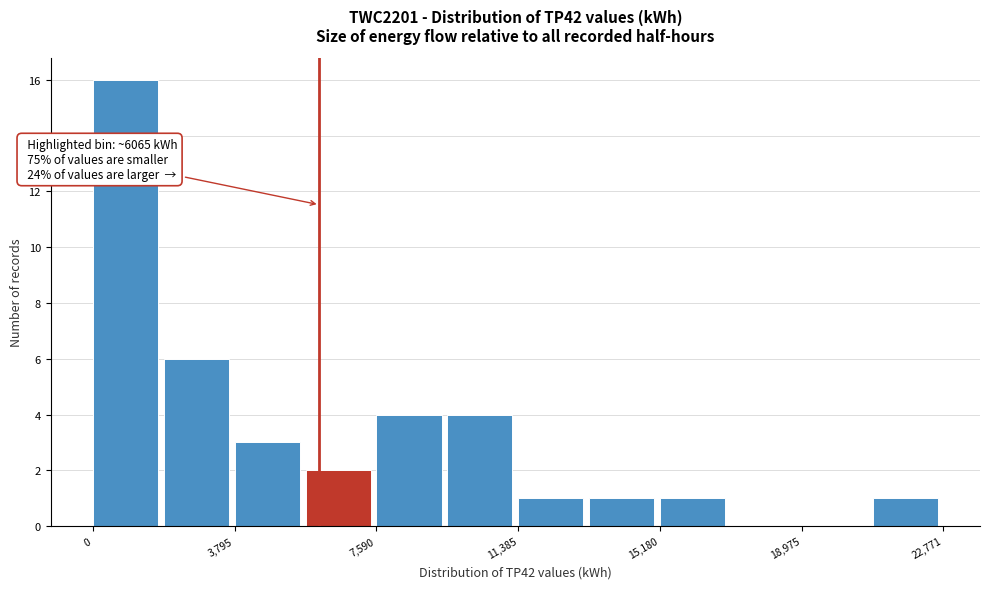

Read against the x-axis, roughly where is the centre of the tallest bar?

1000